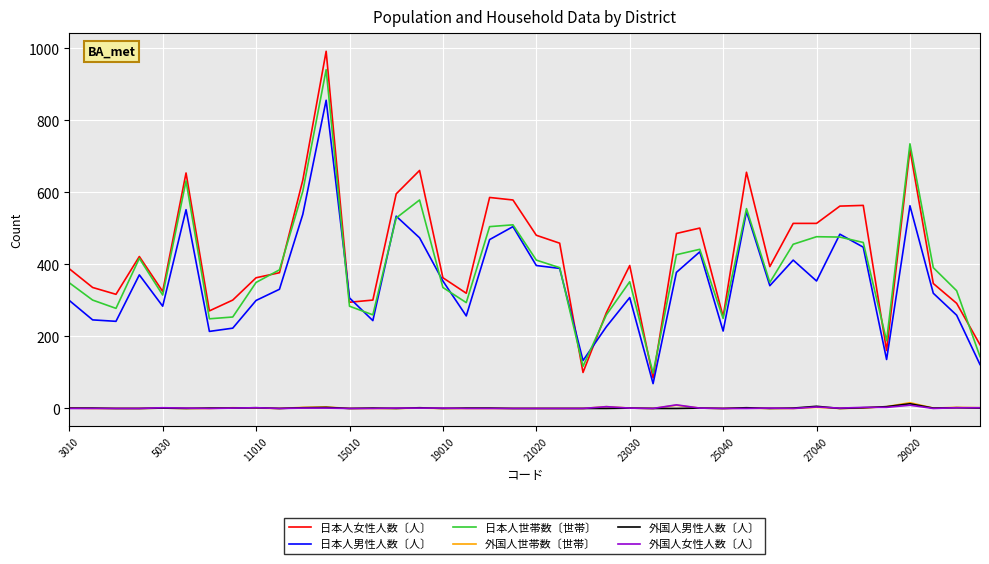

What is the maximum value for 日本人男性人数〔人〕?

856